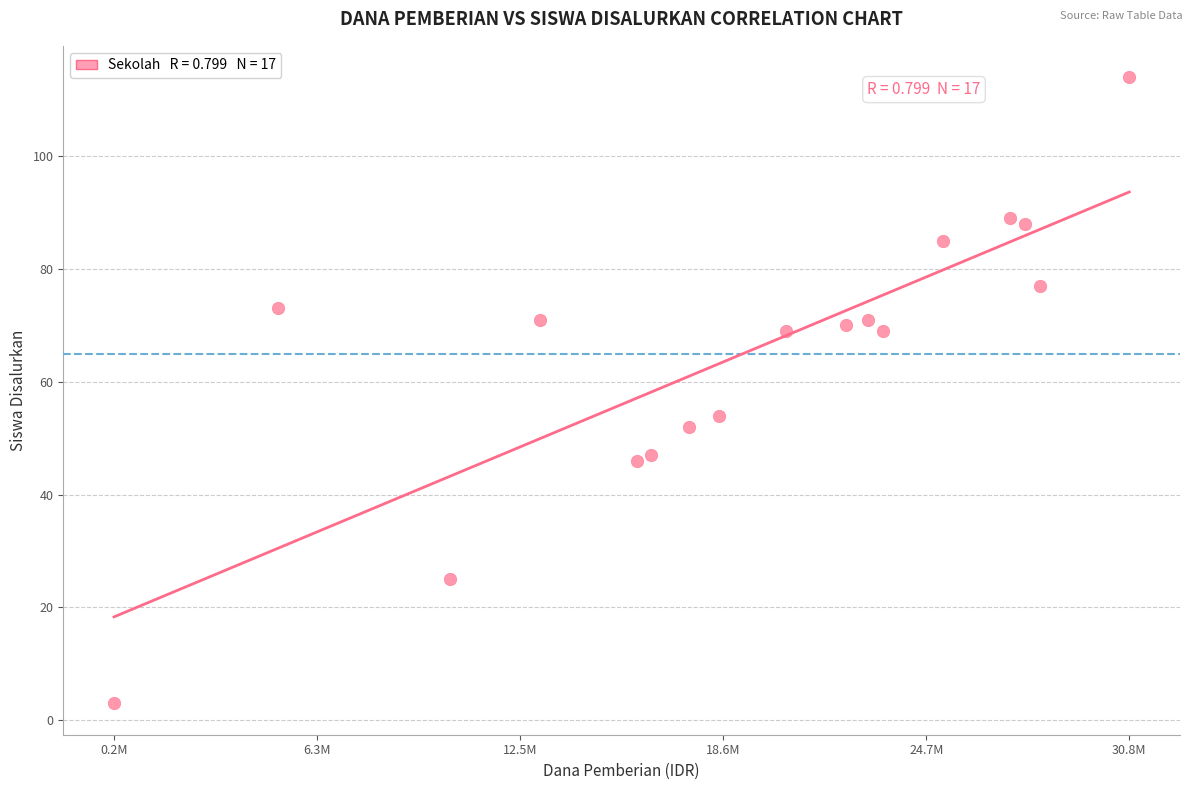

What is the range of X values (max minus min)?

30600000